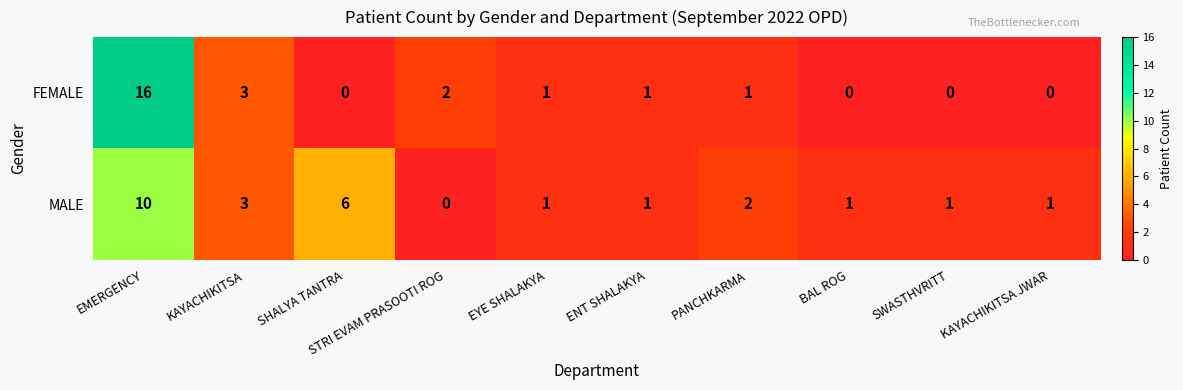

What is the difference between the second highest and second lowest values in the FEMALE series?

3